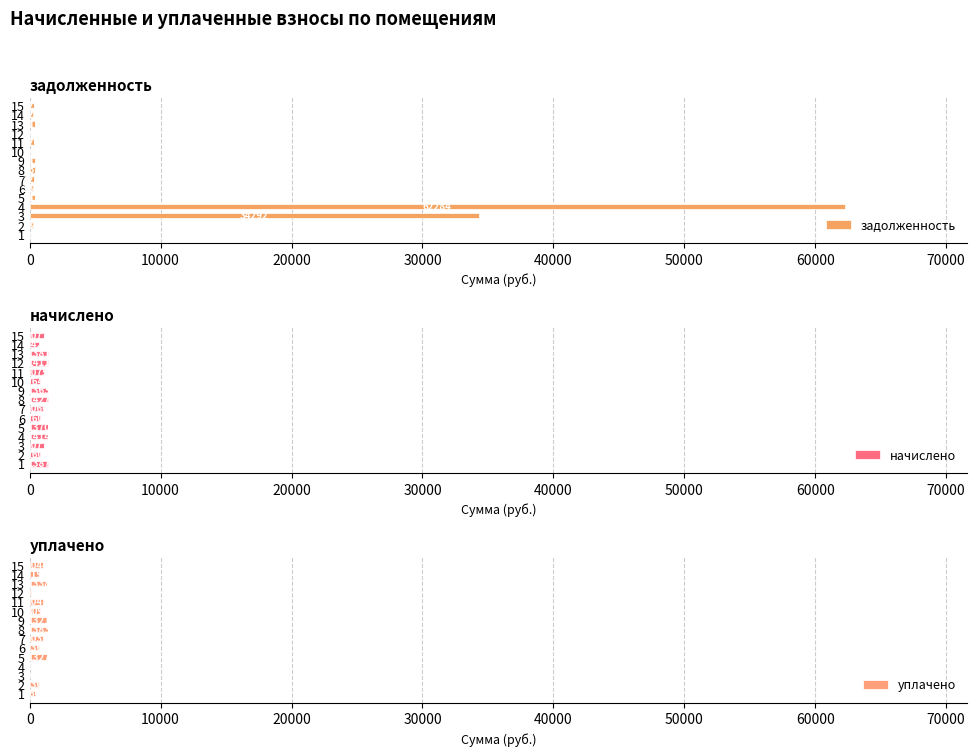

How many data points in уплачено are less than 809?

7